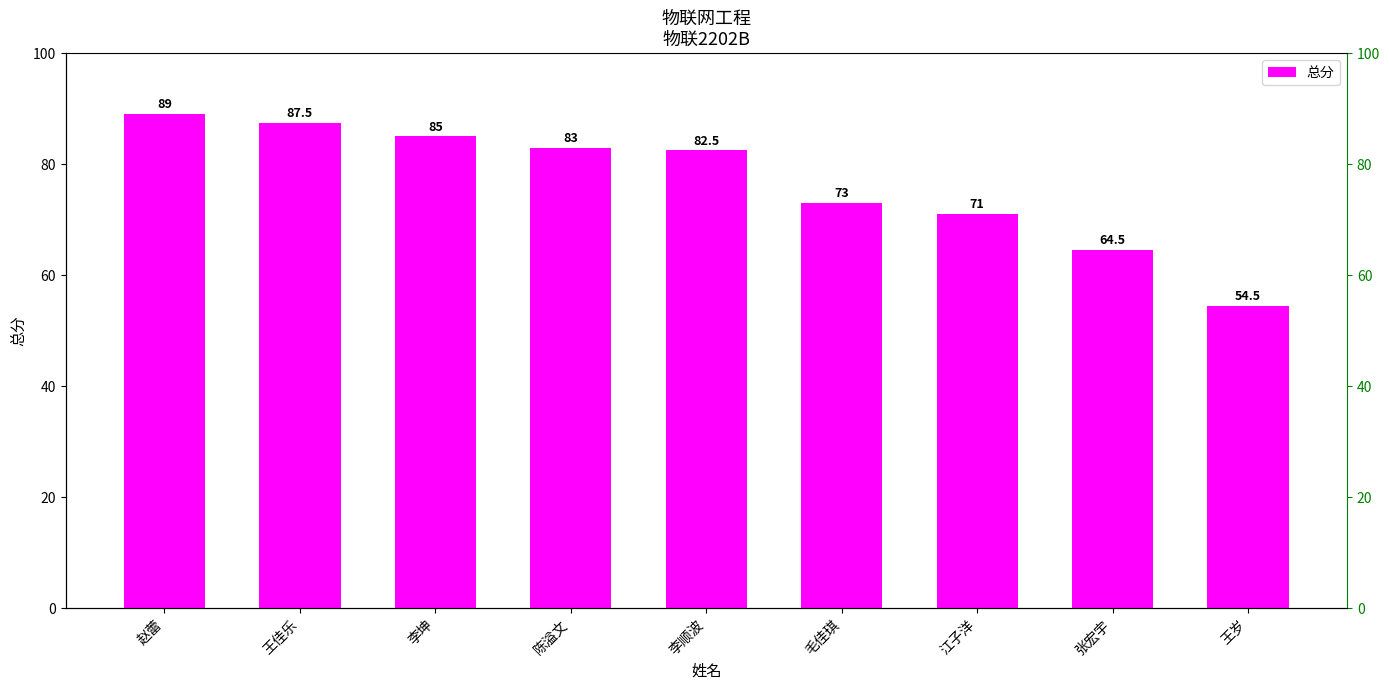

Which label corresponds to the smallest value in the chart?

王岁